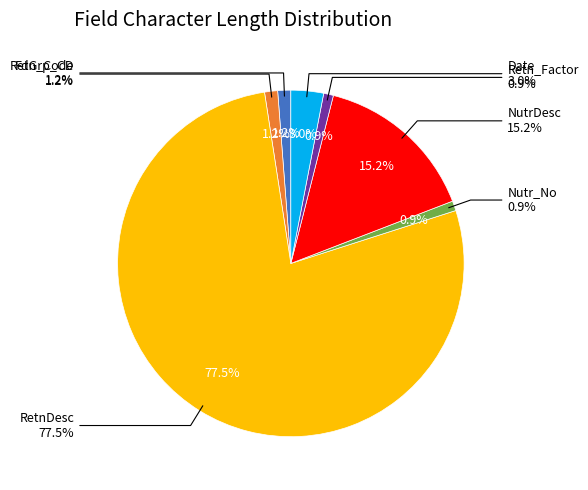

What percentage do Retn_Factor and Date together represent?

4.0%